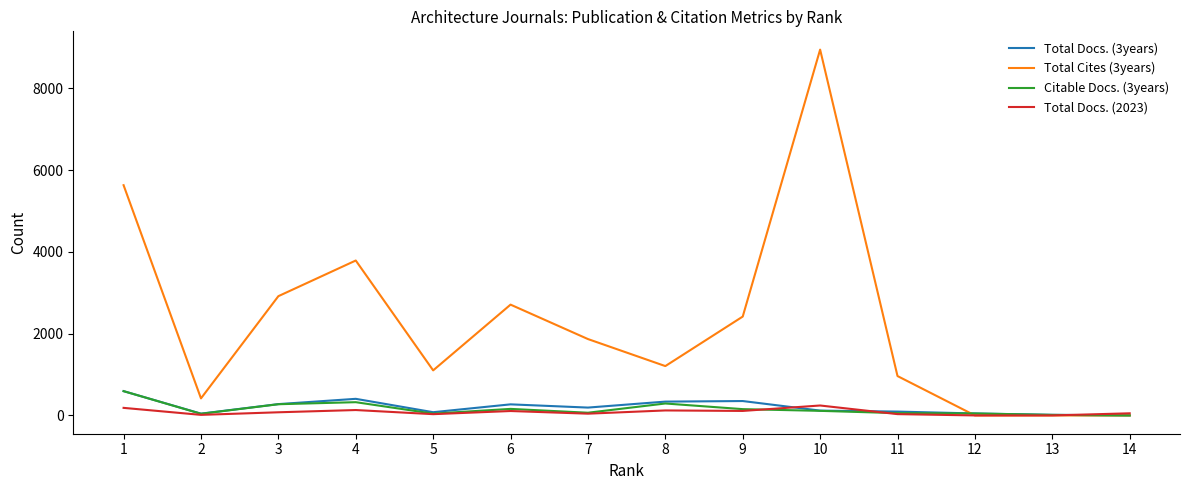

Which series has the largest range (max minus min)?

Total Cites (3years)